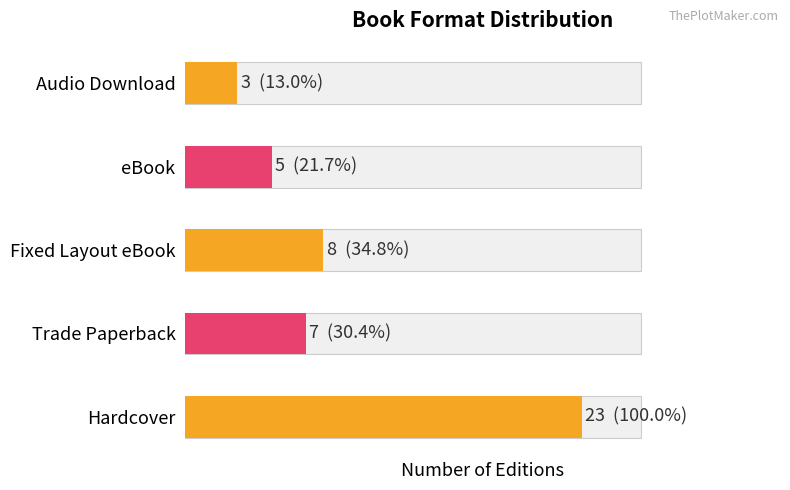

Which series has the widest spread of values?

Count